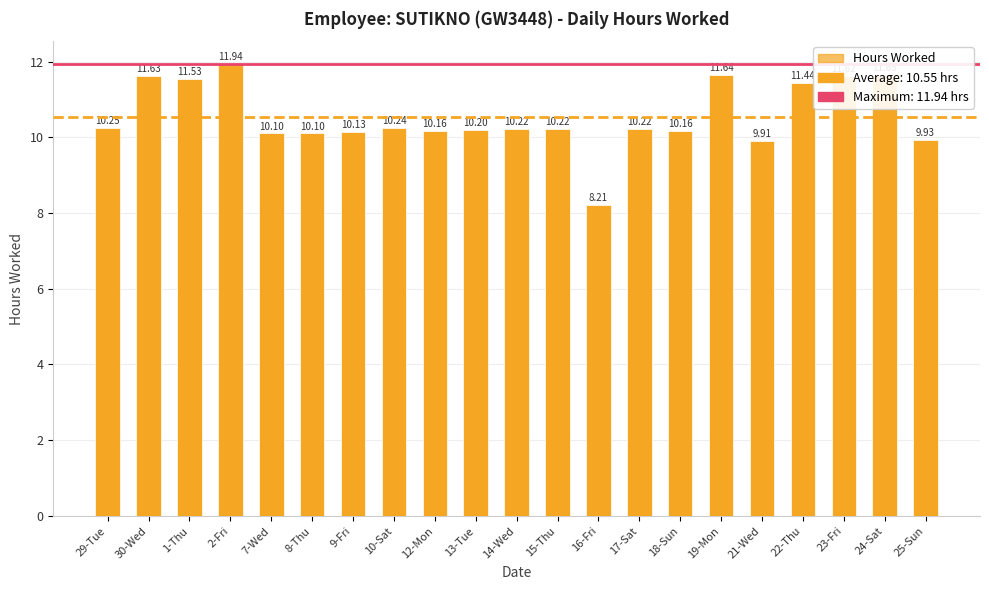

What is the greatest value displayed?

11.9